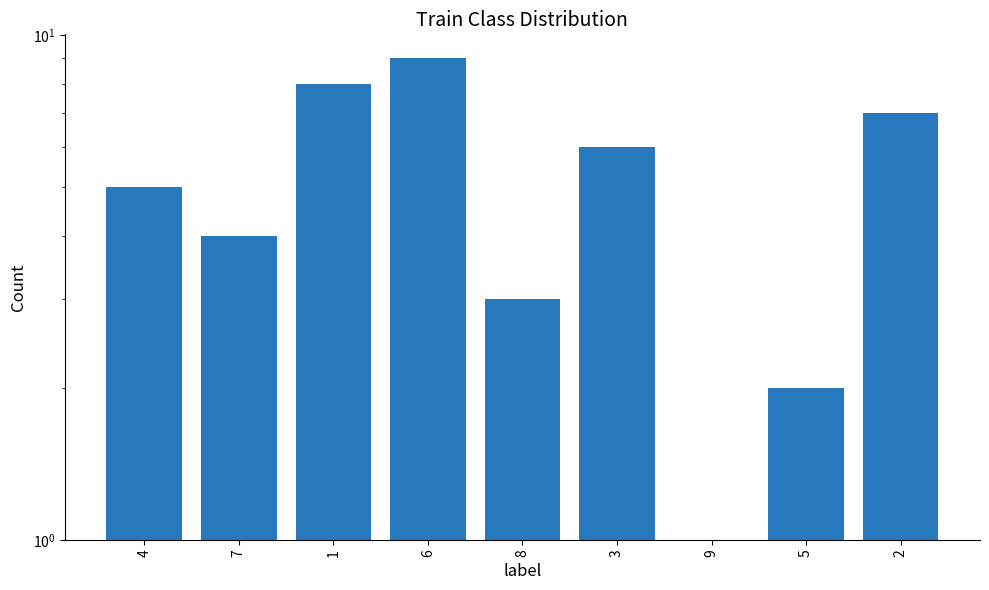

Rank the categories by value from highest to lowest.

6, 1, 2, 3, 4, 7, 8, 5, 9